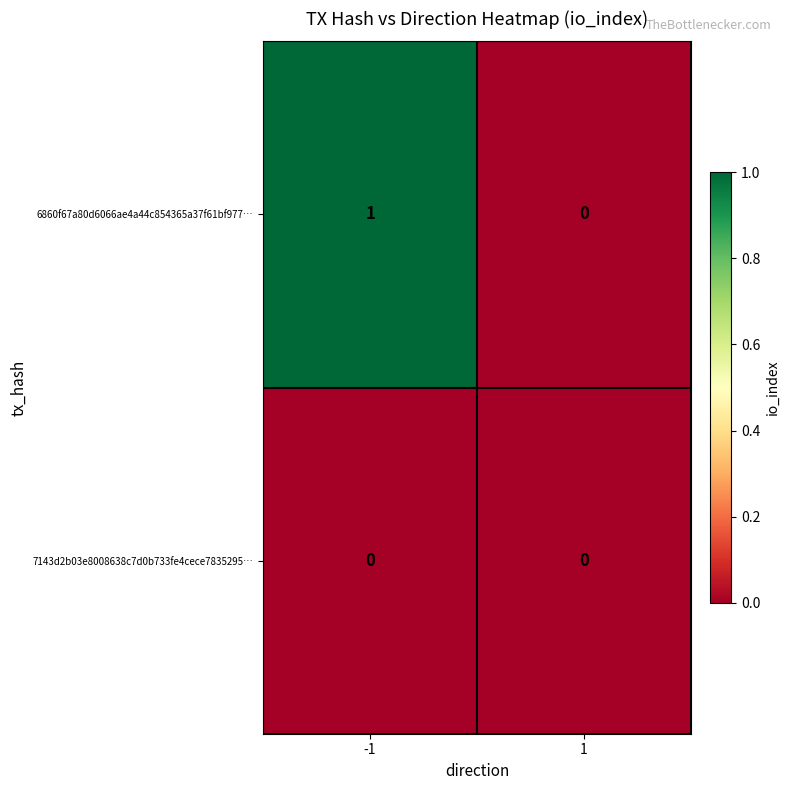

Which series changed the most between -1 and 1?

6860f67a80d6066ae4a44c854365a37f61bf977…